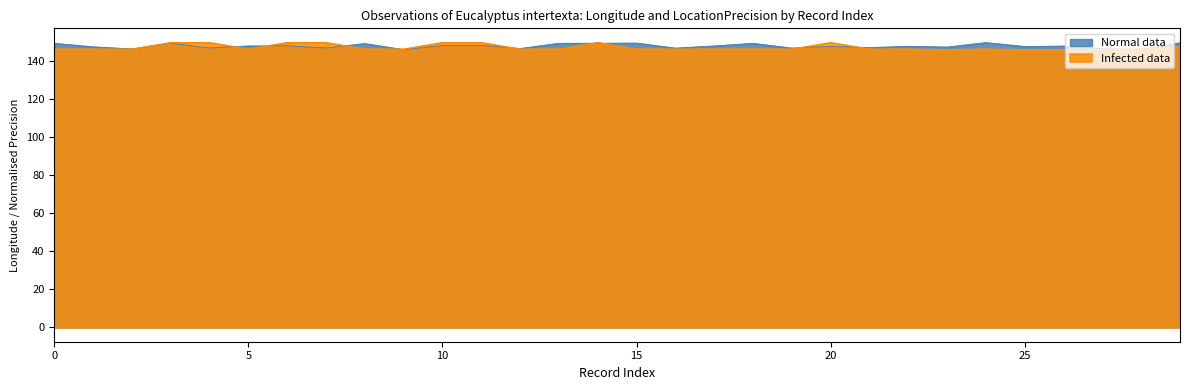

At which category is the sum across all series the highest?

3